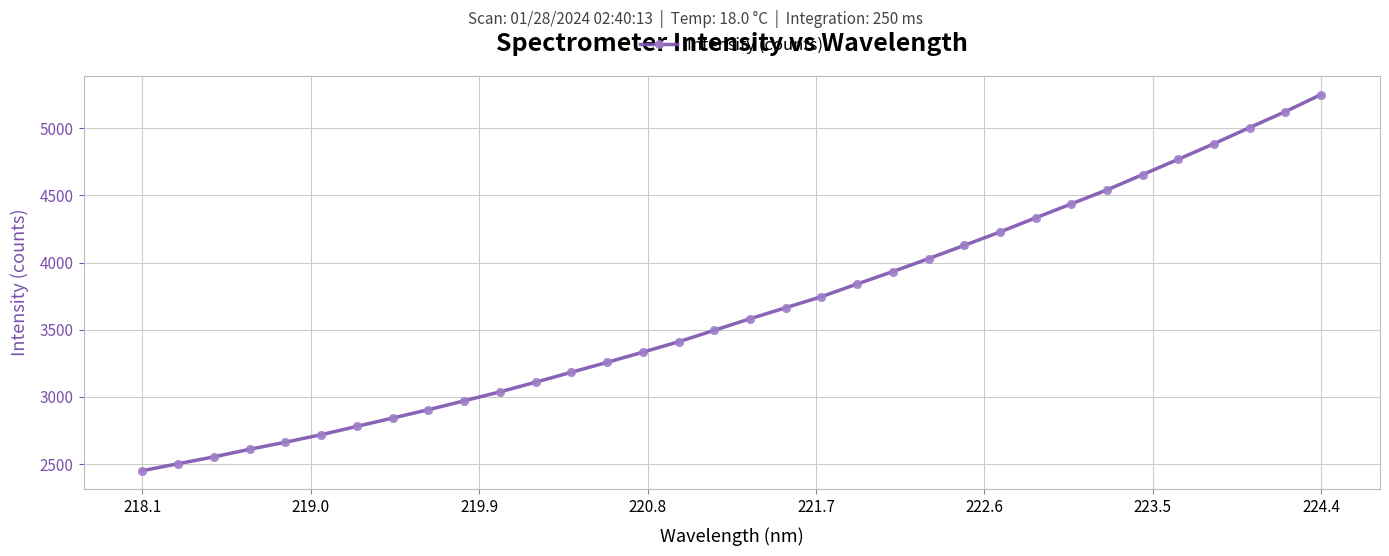

What is the value of the 24th point from the left?

4128.3